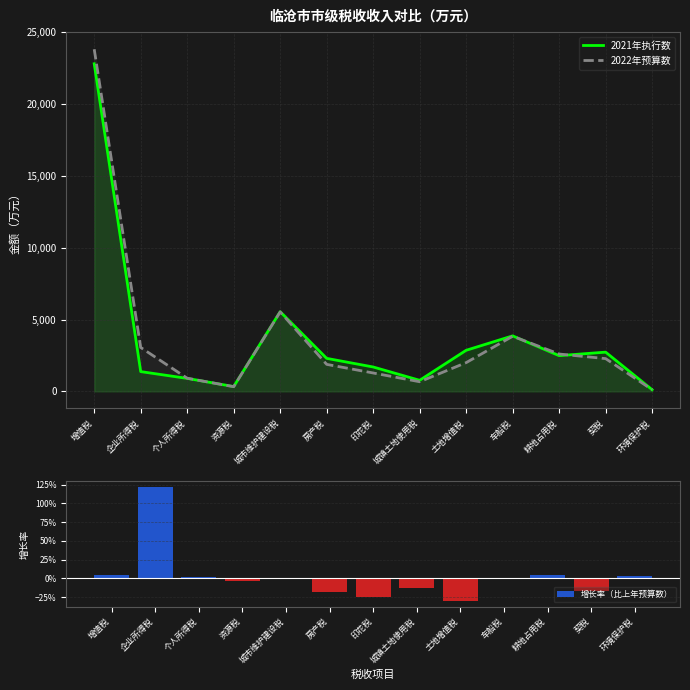

Reading right to left, transcribe all the data shown in this chart.

2021年执行数: 117.0	2730.0	2486.0	3863.0	2859.0	770.0	1697.0	2297.0	5546.0	336.0	904.0	1376.0	22798.0
2022年预算数: 120.0	2280.0	2600.0	3835.0	2000.0	670.0	1280.0	1879.0	5530.0	325.0	915.0	3055.0	23811.0
增长率（比上年预算数）: 0.0	-0.2	0.0	-0.0	-0.3	-0.1	-0.2	-0.2	-0.0	-0.0	0.0	1.2	0.0